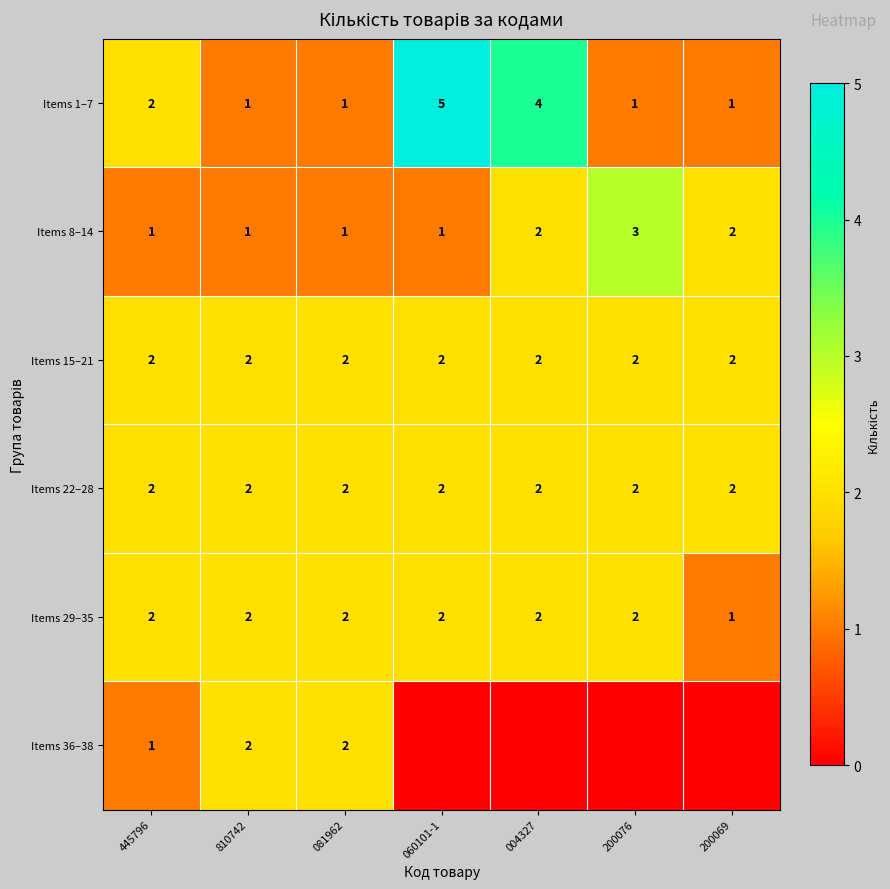

What is the total value across all series at 810742?

10